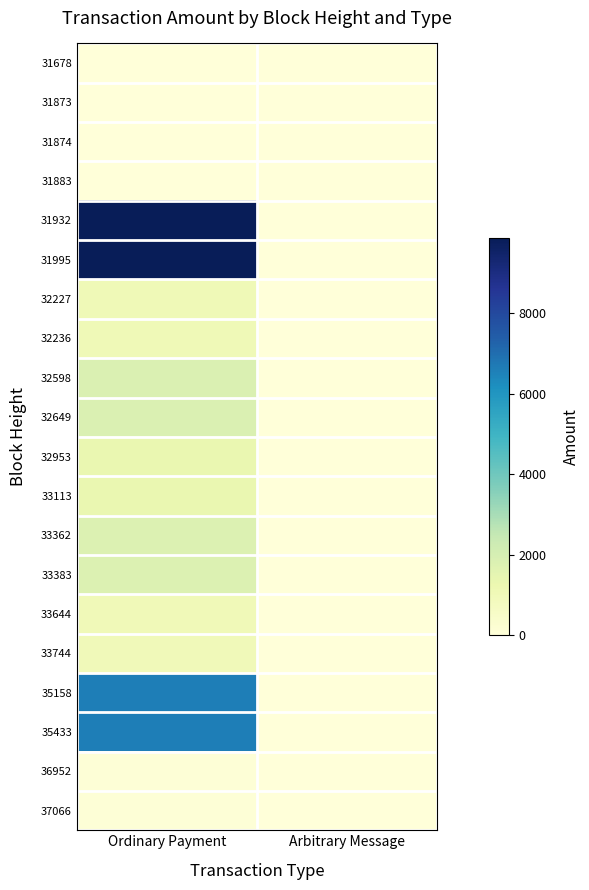

Reading left to right, extract all data points from this chart.

31678: Ordinary Payment=9	Arbitrary Message=0
31873: Ordinary Payment=8	Arbitrary Message=0
31874: Ordinary Payment=20	Arbitrary Message=0
31883: Ordinary Payment=19	Arbitrary Message=0
31932: Ordinary Payment=9854	Arbitrary Message=0
31995: Ordinary Payment=9853	Arbitrary Message=0
32227: Ordinary Payment=1057	Arbitrary Message=0
32236: Ordinary Payment=1056	Arbitrary Message=0
32598: Ordinary Payment=1840	Arbitrary Message=0
32649: Ordinary Payment=1839	Arbitrary Message=0
32953: Ordinary Payment=1334	Arbitrary Message=0
33113: Ordinary Payment=1333	Arbitrary Message=0
33362: Ordinary Payment=1807	Arbitrary Message=0
33383: Ordinary Payment=1806	Arbitrary Message=0
33644: Ordinary Payment=1001	Arbitrary Message=0
33744: Ordinary Payment=1000	Arbitrary Message=0
35158: Ordinary Payment=6600	Arbitrary Message=0
35433: Ordinary Payment=6599	Arbitrary Message=0
36952: Ordinary Payment=87	Arbitrary Message=0
37066: Ordinary Payment=86	Arbitrary Message=0